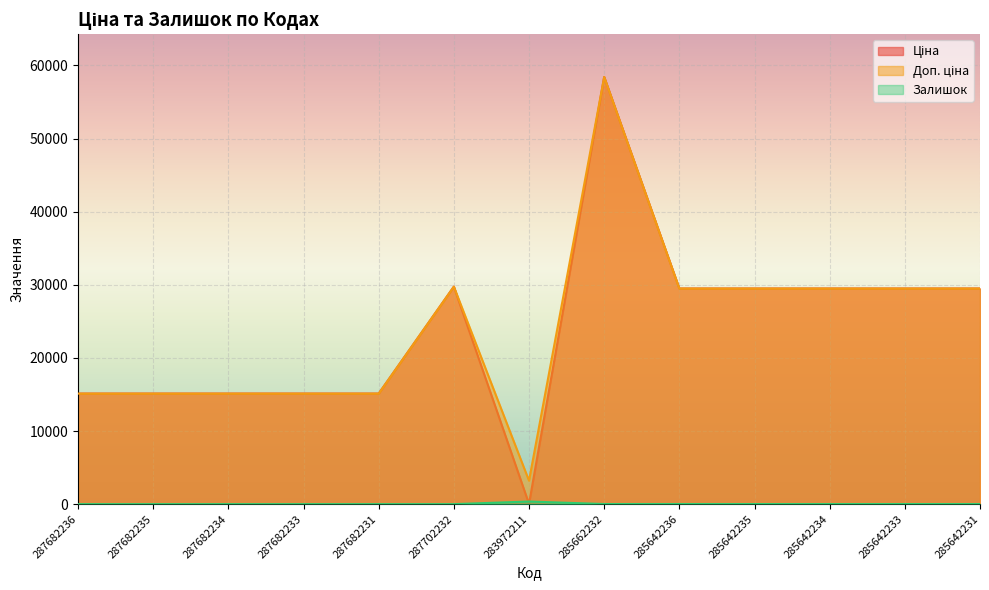

Reading right to left, what are all the values shown in this chart?

Ціна: 285642231=29491.5	285642233=29491.5	285642234=29491.5	285642235=29491.5	285642236=29491.5	285662232=58426.5	283972211=32.0	287702232=29747.2	287682231=15120.0	287682233=15120.0	287682234=15120.0	287682235=15120.0	287682236=15120.0
Доп. ціна: 285642231=29491.5	285642233=29491.5	285642234=29491.5	285642235=29491.5	285642236=29491.5	285662232=58426.5	283972211=3205.0	287702232=29747.2	287682231=15120.0	287682233=15120.0	287682234=15120.0	287682235=15120.0	287682236=15120.0
Залишок: 285642231=11.0	285642233=14.0	285642234=10.0	285642235=13.0	285642236=16.0	285662232=14.0	283972211=360.0	287702232=0.0	287682231=0.0	287682233=0.0	287682234=0.0	287682235=0.0	287682236=0.0